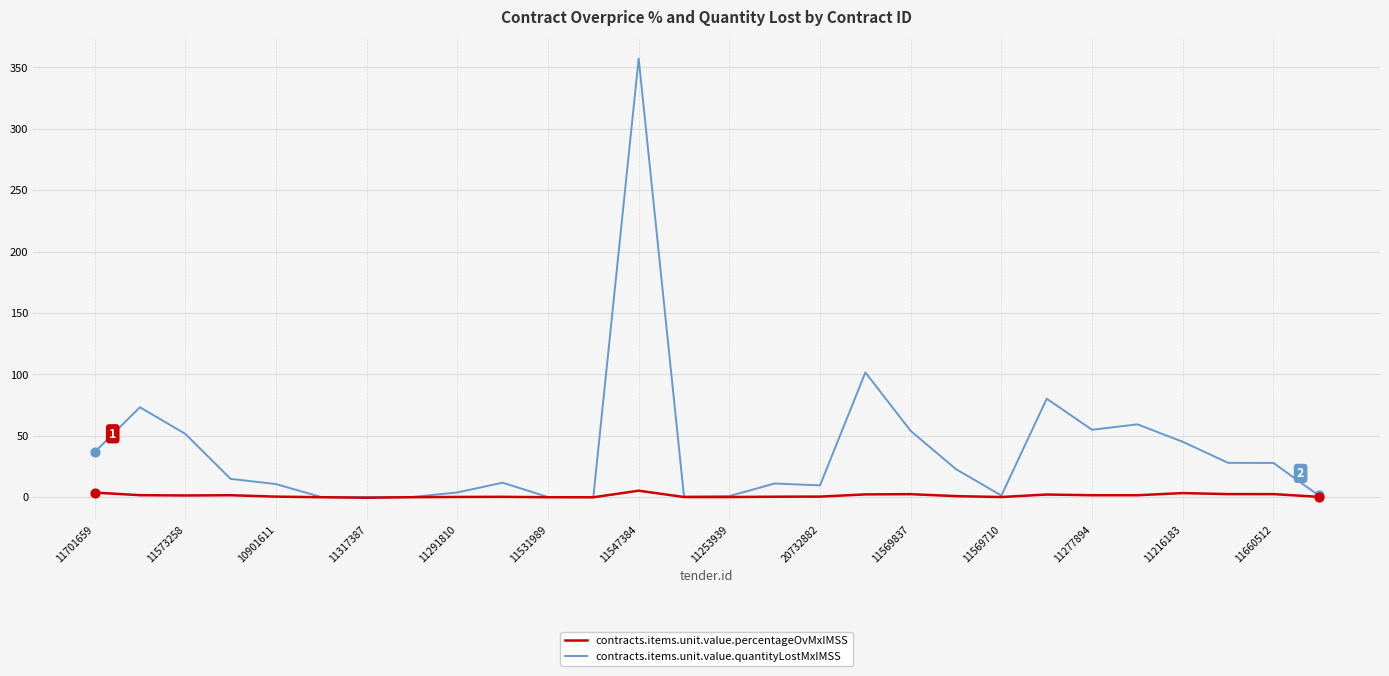

Which series has the largest range (max minus min)?

contracts.items.unit.value.quantityLostMxIMSS